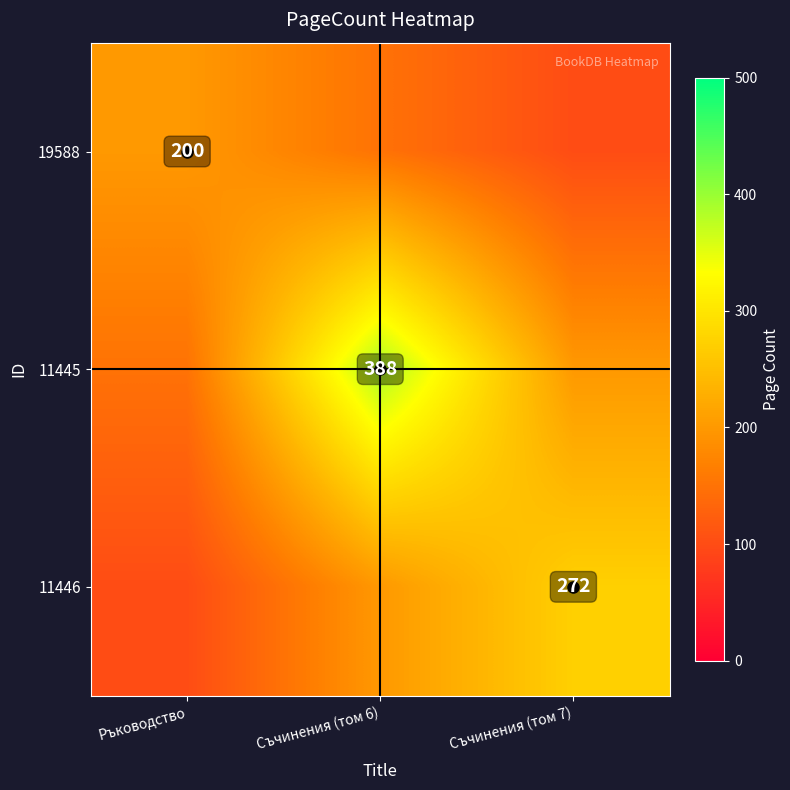

Count the number of data series in this chart.

3